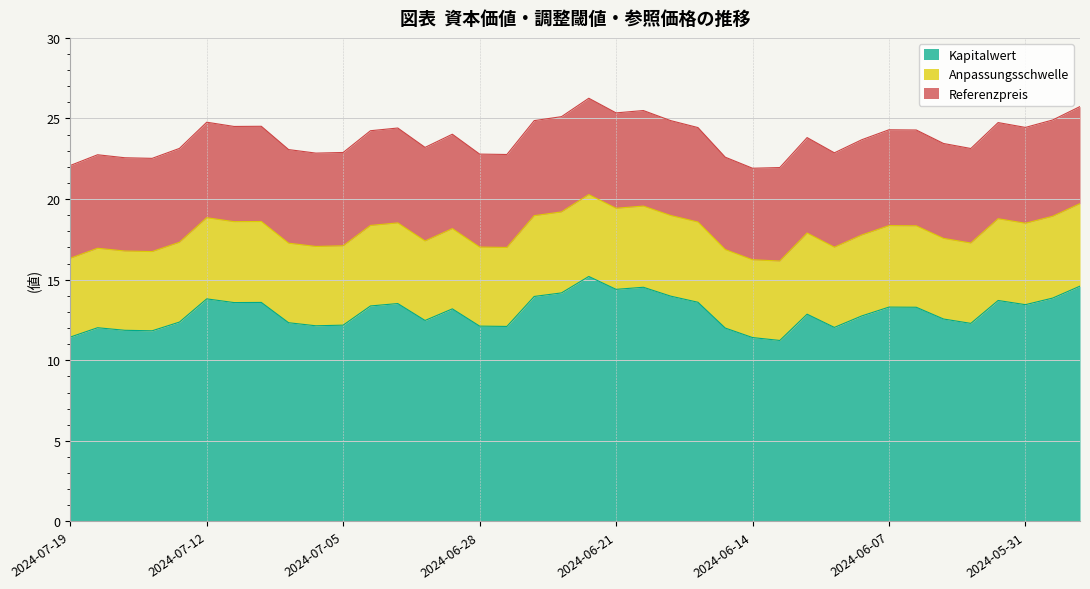

Is it true that Referenzpreis equals 1.8 at 2024-06-07?

False